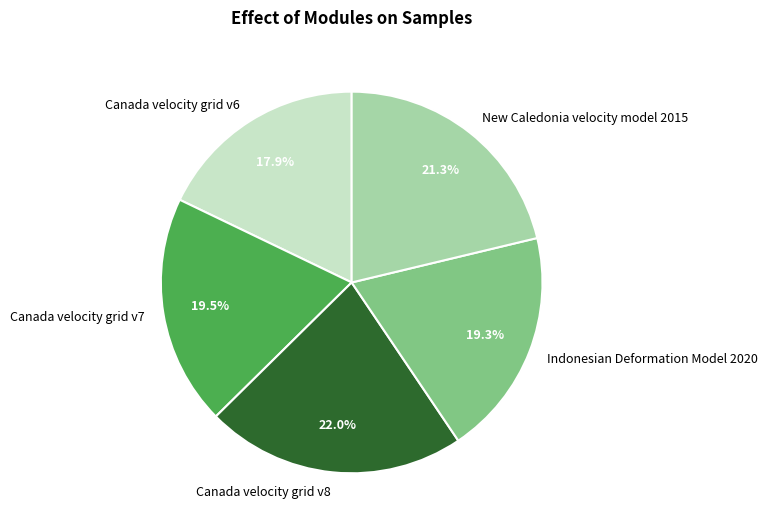

What is the ratio of the value at Canada velocity grid v6 to the value at Indonesian Deformation Model 2020?

0.9